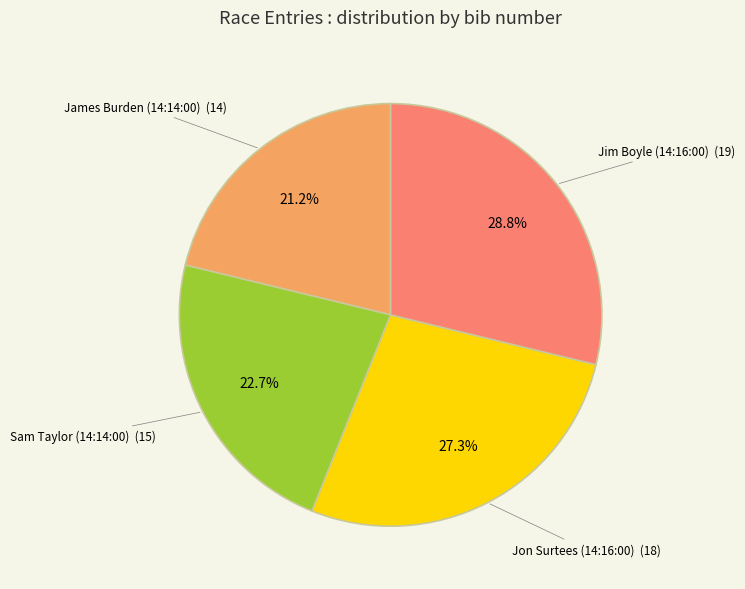

What percentage is the Jon Surtees (14:16:00) slice, to the nearest percent?

27%